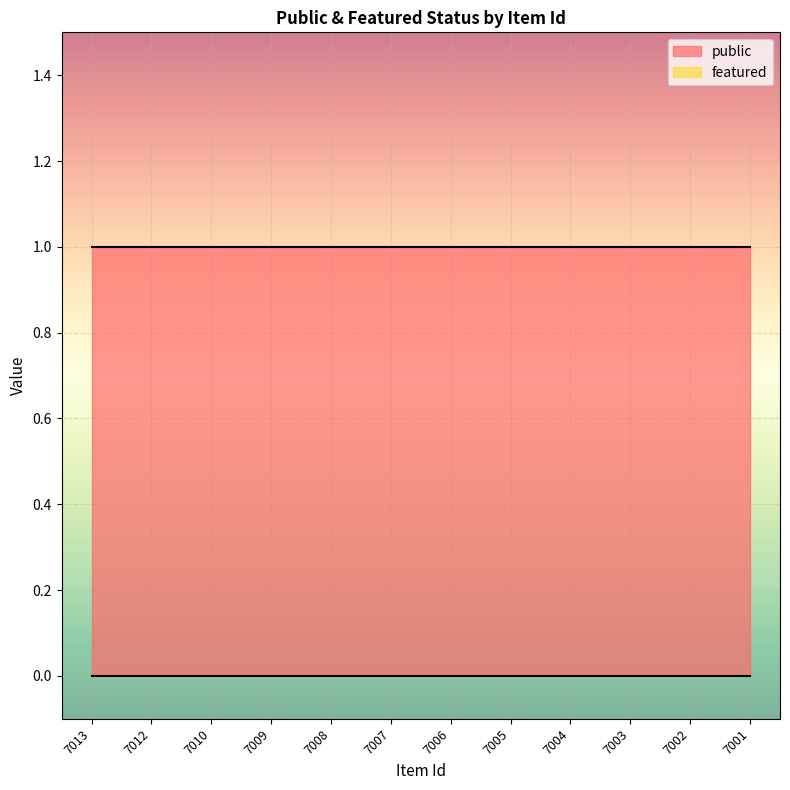

Where is featured nearest to the value 0?

7013